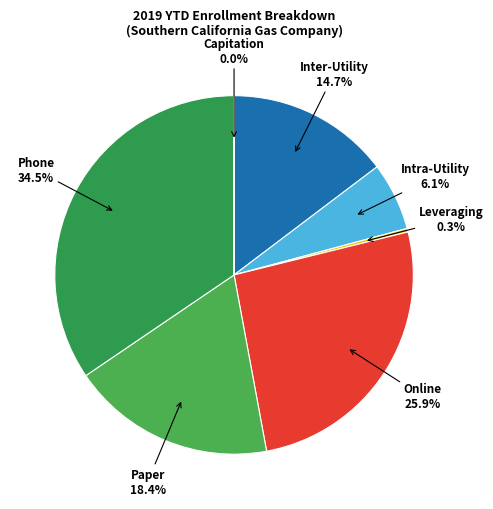

Is there any slice that represents more than half of the pie?

No